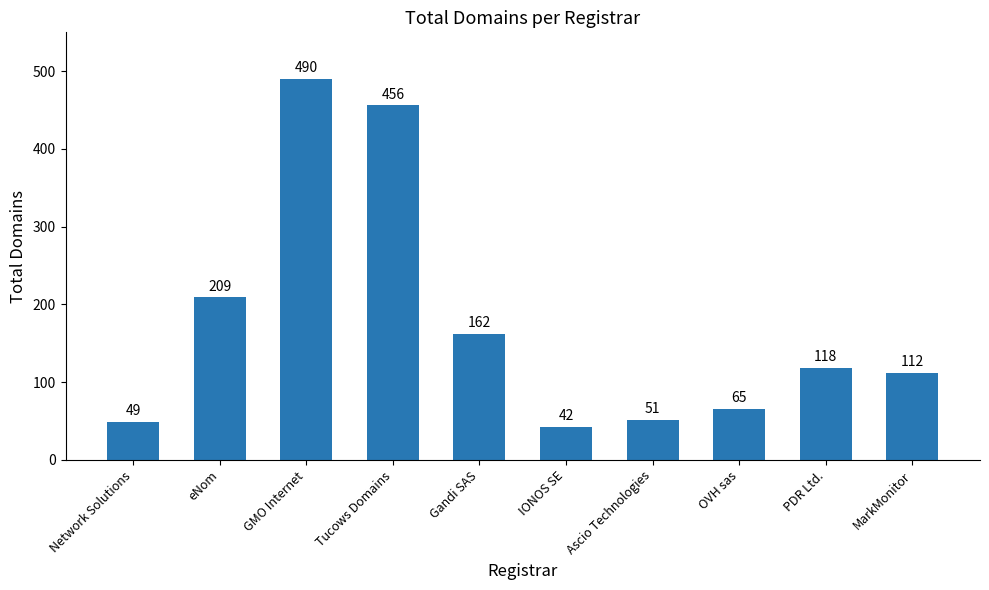

What is the sum of all values?

1754